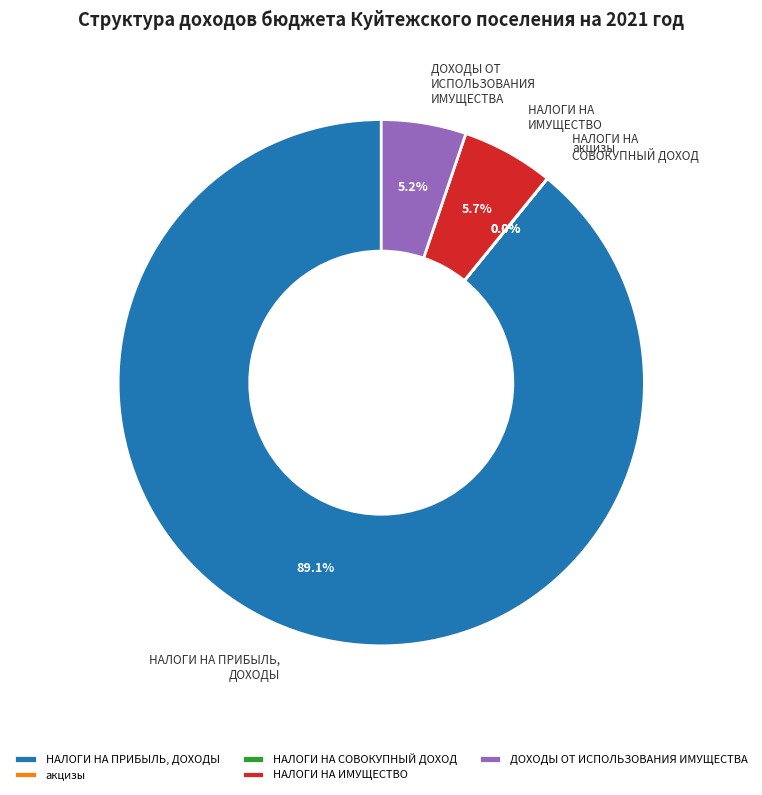

Which slice represents more than half of the pie?

НАЛОГИ НА ПРИБЫЛЬ, ДОХОДЫ